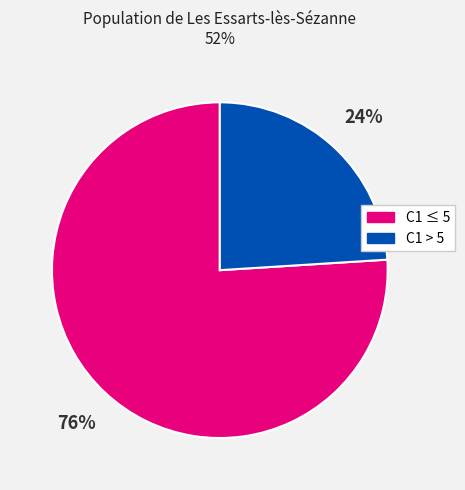

Is there a majority slice in this chart?

Yes